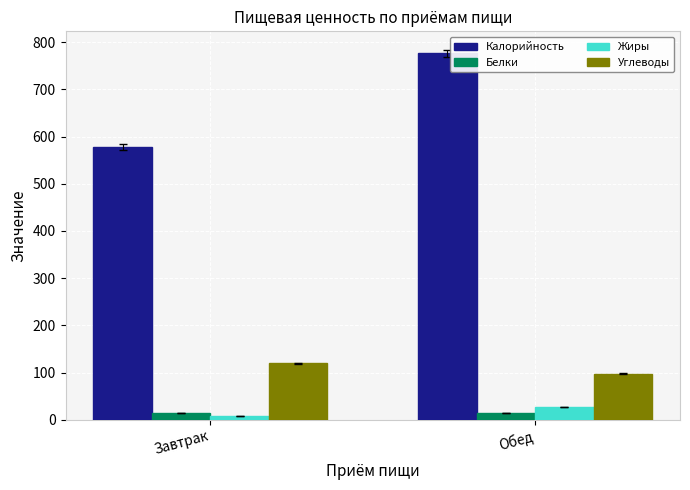

Which series has the largest range (max minus min)?

Калорийность